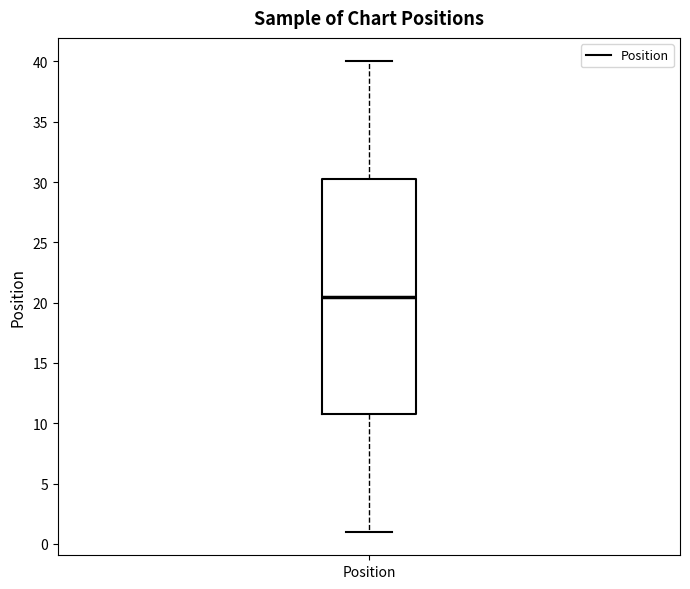

Read this box plot against the y-axis: the position of the median line, the range covered by the box, and the ends of both whiskers. The values are not printed on the chart, so give them approximately, as read against the axis.

median 20.5, box 11.0 to 30.5, whiskers 1.0 to 40.0